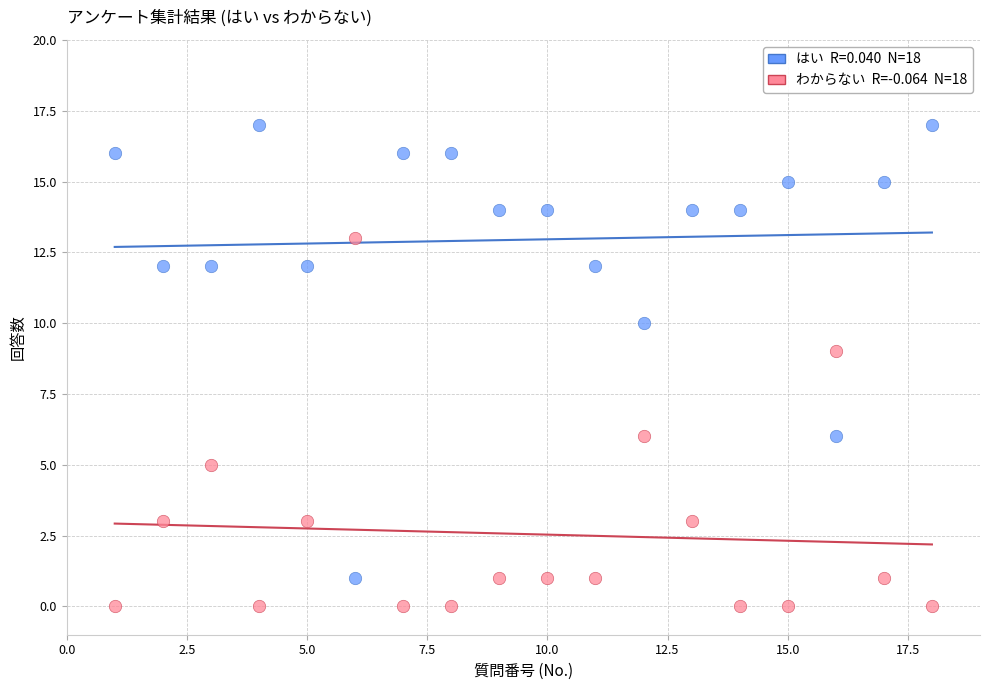

Across all series, what Y value is closest to 8?

9